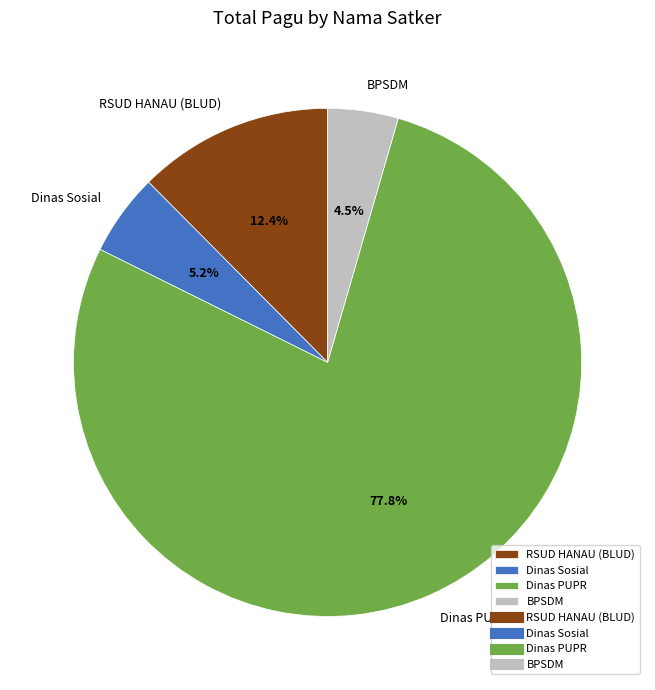

Combined, do Dinas PUPR and RSUD HANAU (BLUD) account for over 50%?

Yes